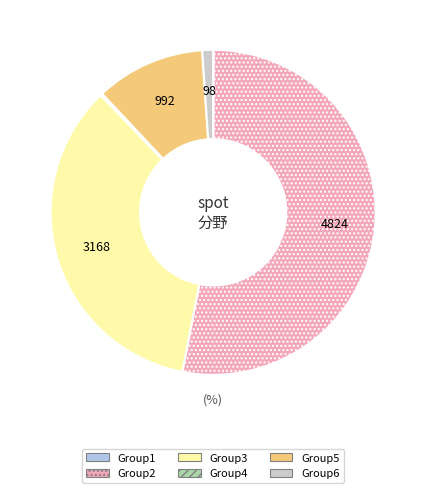

Is there a majority slice in this chart?

Yes